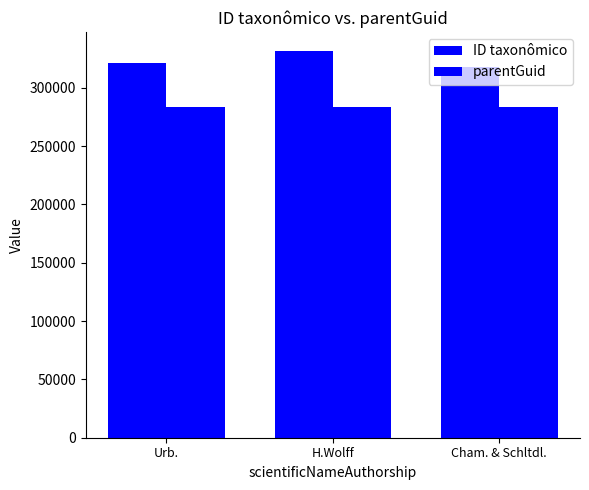

At which category does the chart reach its minimum across all series?

Urb.